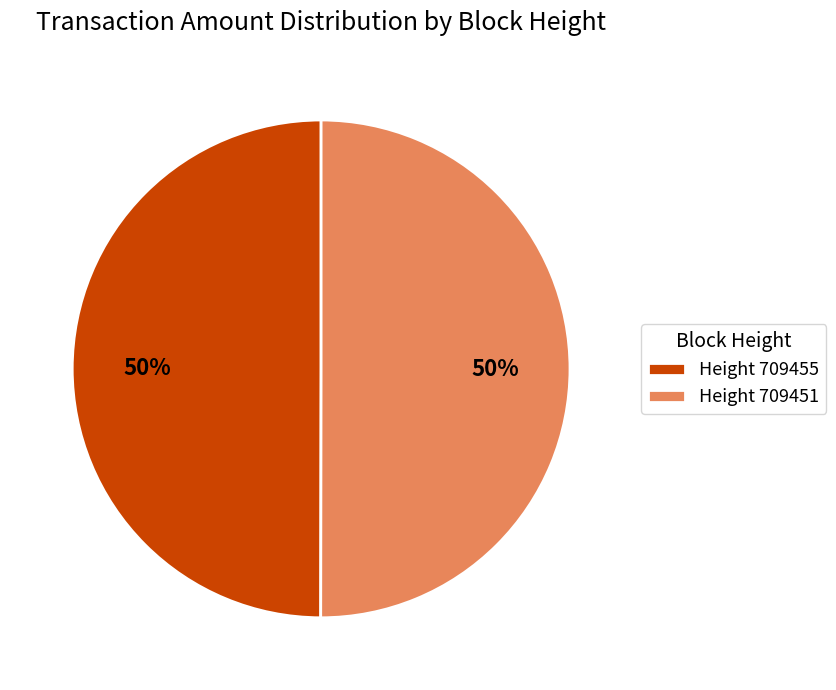

To the nearest percent, what is the combined percentage of Height 709451 and Height 709455?

100%